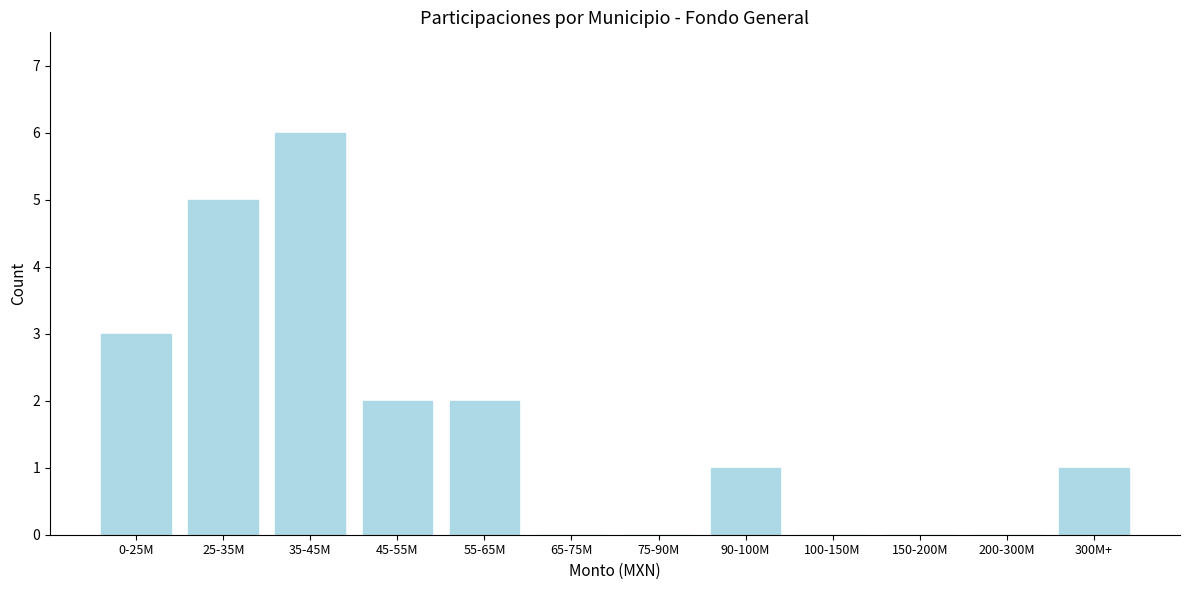

Reading left to right, transcribe all the data shown in this chart.

0-25M=3	25-35M=5	35-45M=6	45-55M=2	55-65M=2	65-75M=0	75-90M=0	90-100M=1	100-150M=0	150-200M=0	200-300M=0	300M+=1